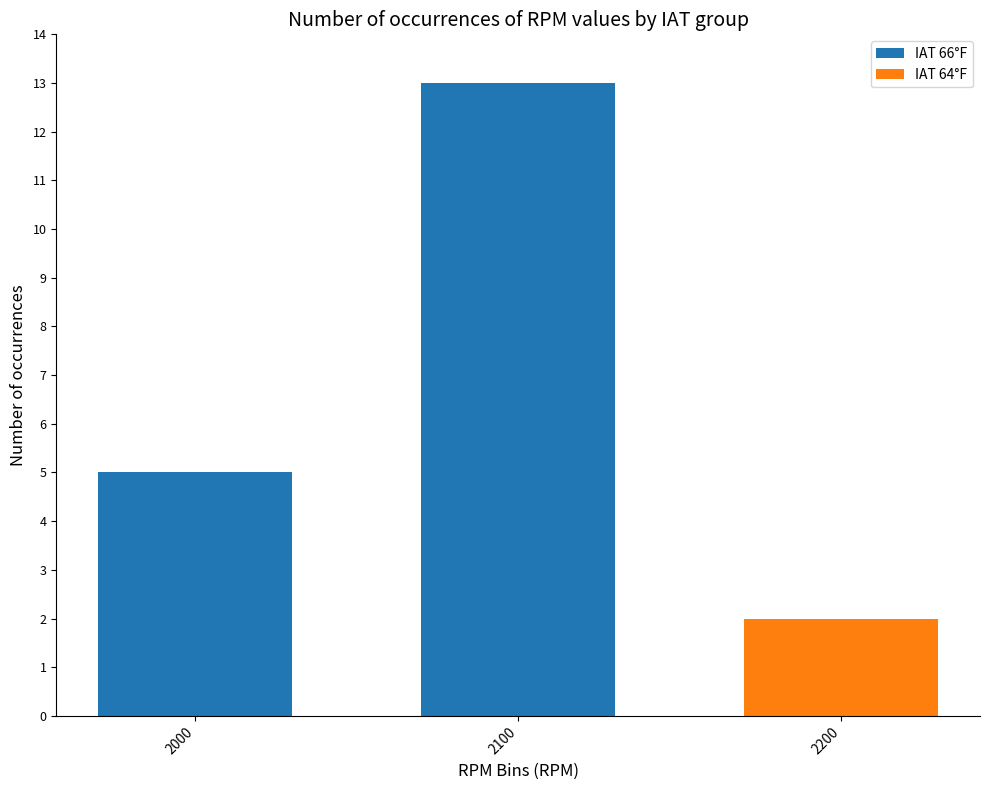

Is it true that IAT 66°F equals 3 at 2100?

False